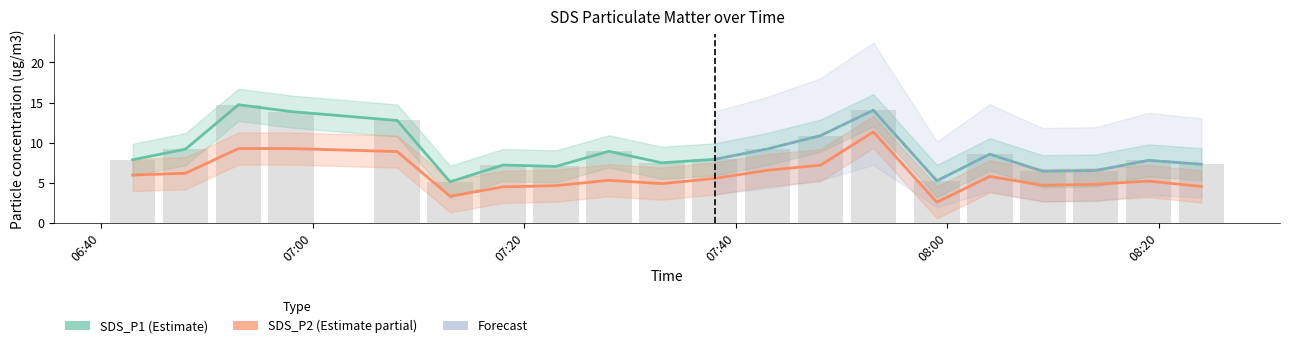

List the labels in order of SDS_P2 value, largest first.

2024/02/17 07:53, 2024/02/17 06:53, 2024/02/17 06:58, 2024/02/17 07:08, 2024/02/17 07:48, 2024/02/17 07:43, 2024/02/17 06:48, 2024/02/17 06:43, 2024/02/17 08:04, 2024/02/17 07:38, 2024/02/17 07:28, 2024/02/17 08:19, 2024/02/17 07:33, 2024/02/17 08:14, 2024/02/17 08:09, 2024/02/17 07:23, 2024/02/17 08:24, 2024/02/17 07:18, 2024/02/17 07:13, 2024/02/17 07:59